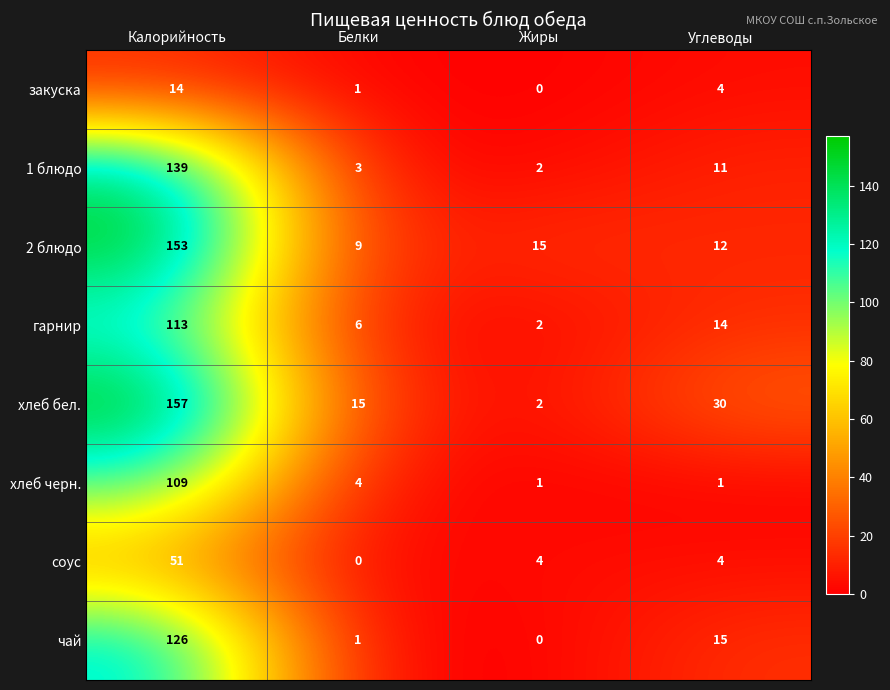

Is it true that чай equals -83 at Жиры?

False